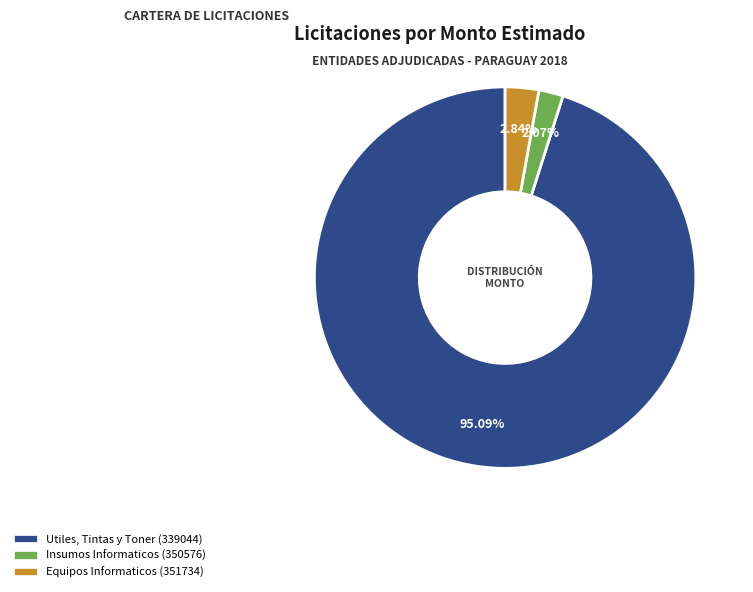

Does any single category account for the majority?

Yes